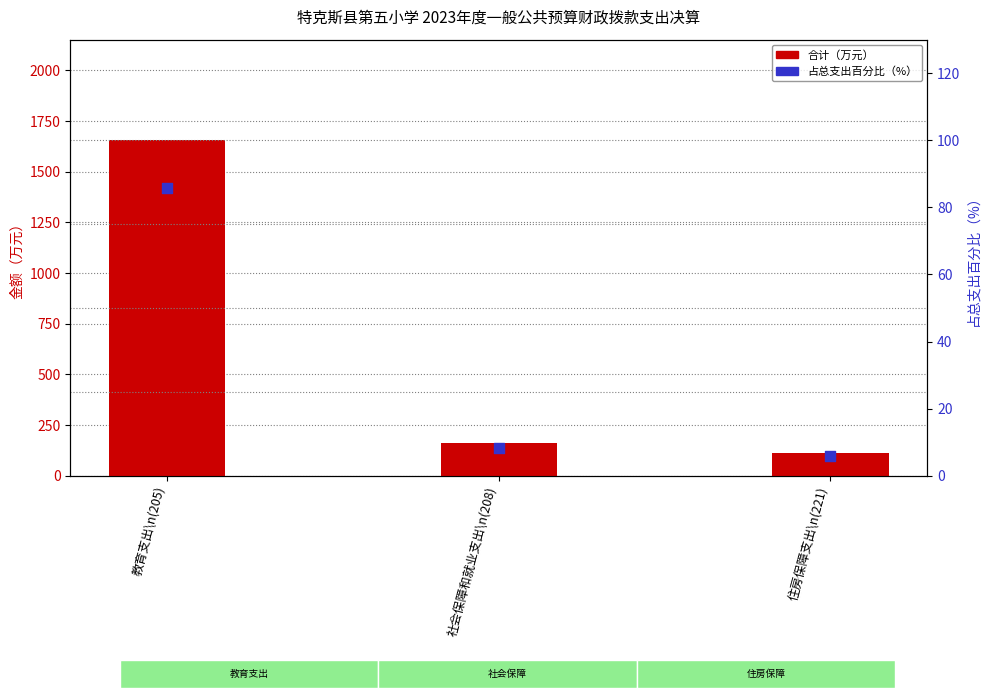

Which series has the largest total across all categories?

合计（万元）